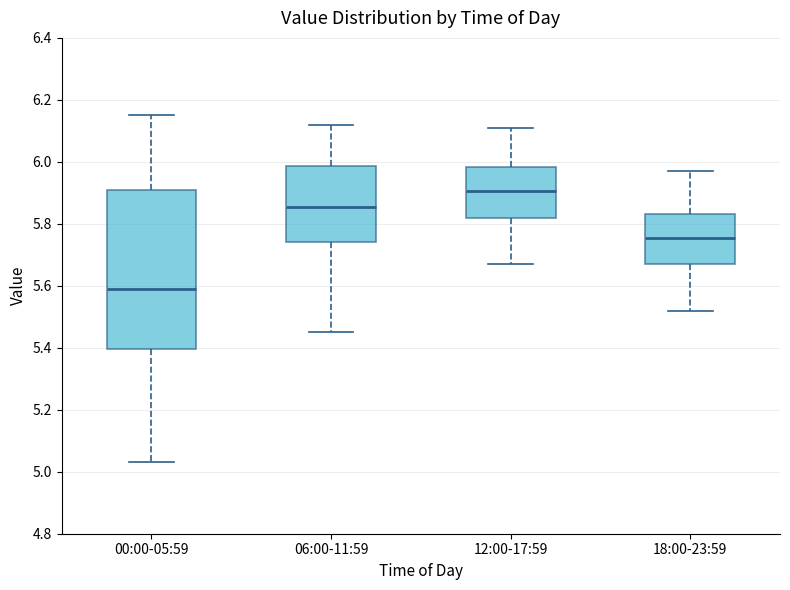

Reading left to right, read every box against the y-axis: the position of its median line, the range the box covers, and the ends of its whiskers. The values are not printed on the chart, so give them approximately, as read against the axis.

00:00-05:59: median 5.60, box 5.40 to 5.92, whiskers 5.04 to 6.16
06:00-11:59: median 5.86, box 5.74 to 5.98, whiskers 5.46 to 6.12
12:00-17:59: median 5.90, box 5.82 to 5.98, whiskers 5.68 to 6.12
18:00-23:59: median 5.76, box 5.68 to 5.84, whiskers 5.52 to 5.98